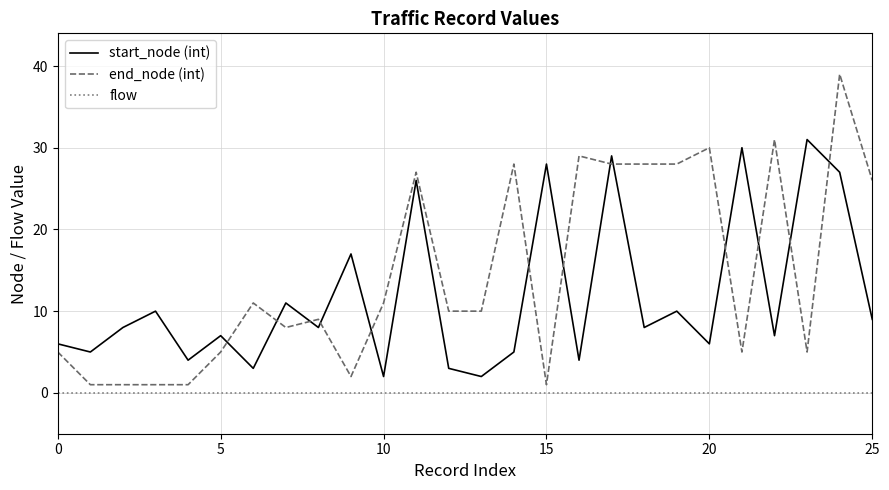

Reading right to left, list all the values displayed in this chart.

start_node (int): 9	27	31	7	30	6	10	8	29	4	28	5	2	3	26	2	17	8	11	3	7	4	10	8	5	6
end_node (int): 26	39	5	31	5	30	28	28	28	29	1	28	10	10	27	11	2	9	8	11	5	1	1	1	1	5
flow: 0	0	0	0	0	0	0	0	0	0	0	0	0	0	0	0	0	0	0	0	0	0	0	0	0	0